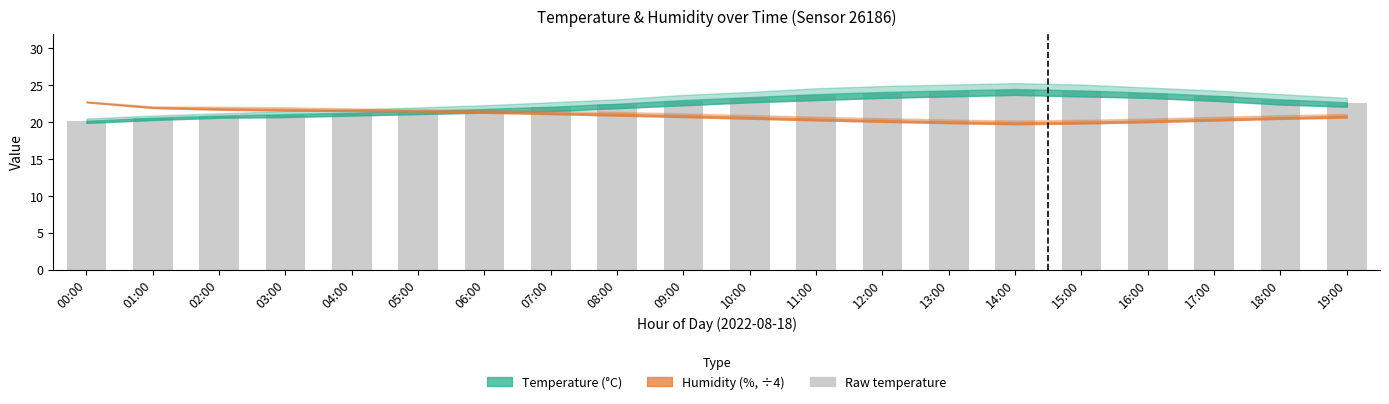

What is the sum of all values?

451.1